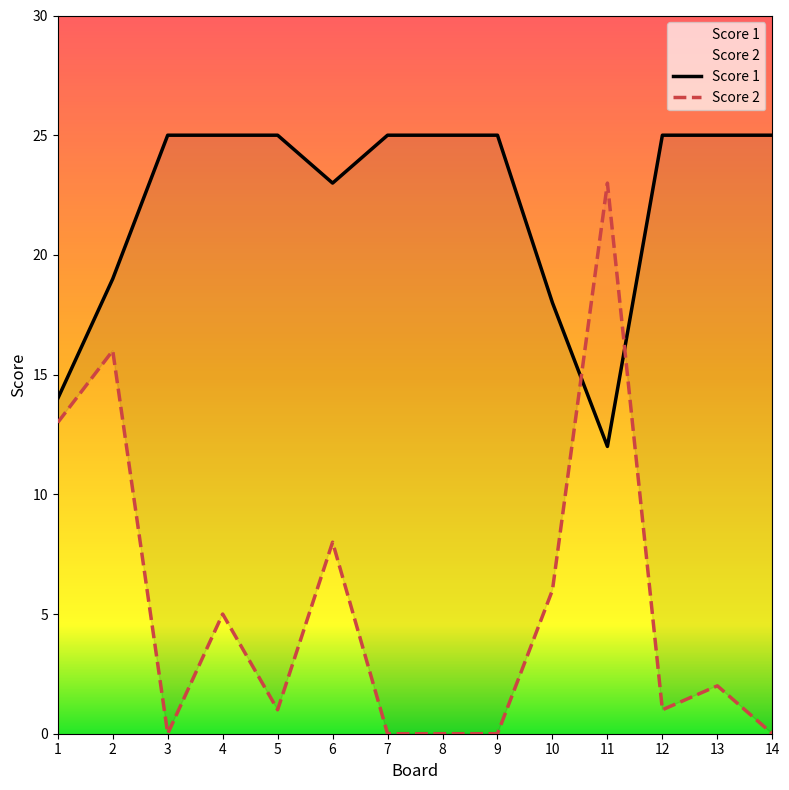

What is the difference between the highest and lowest values at 6?

15